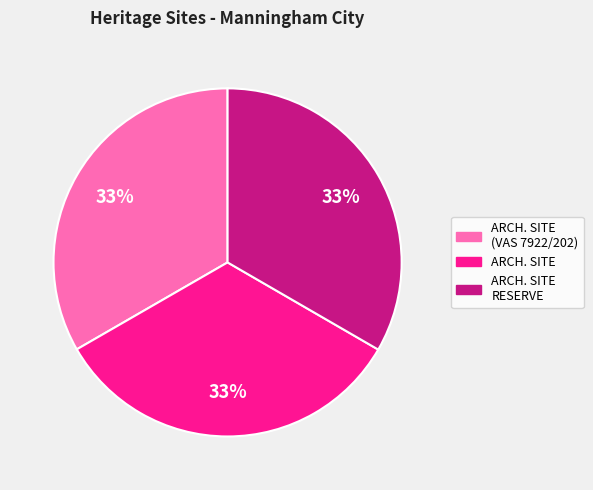

To the nearest percent, what is the average slice percentage?

33%